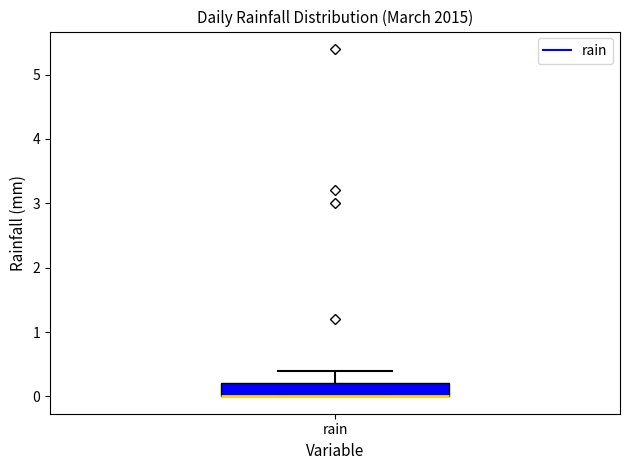

Read this box plot against the y-axis: the position of the median line, the range covered by the box, and the ends of both whiskers. The values are not printed on the chart, so give them approximately, as read against the axis.

median 0.0 (drawn on the box's lower edge), box 0.0 to 0.2, whiskers 0.0 to 0.4